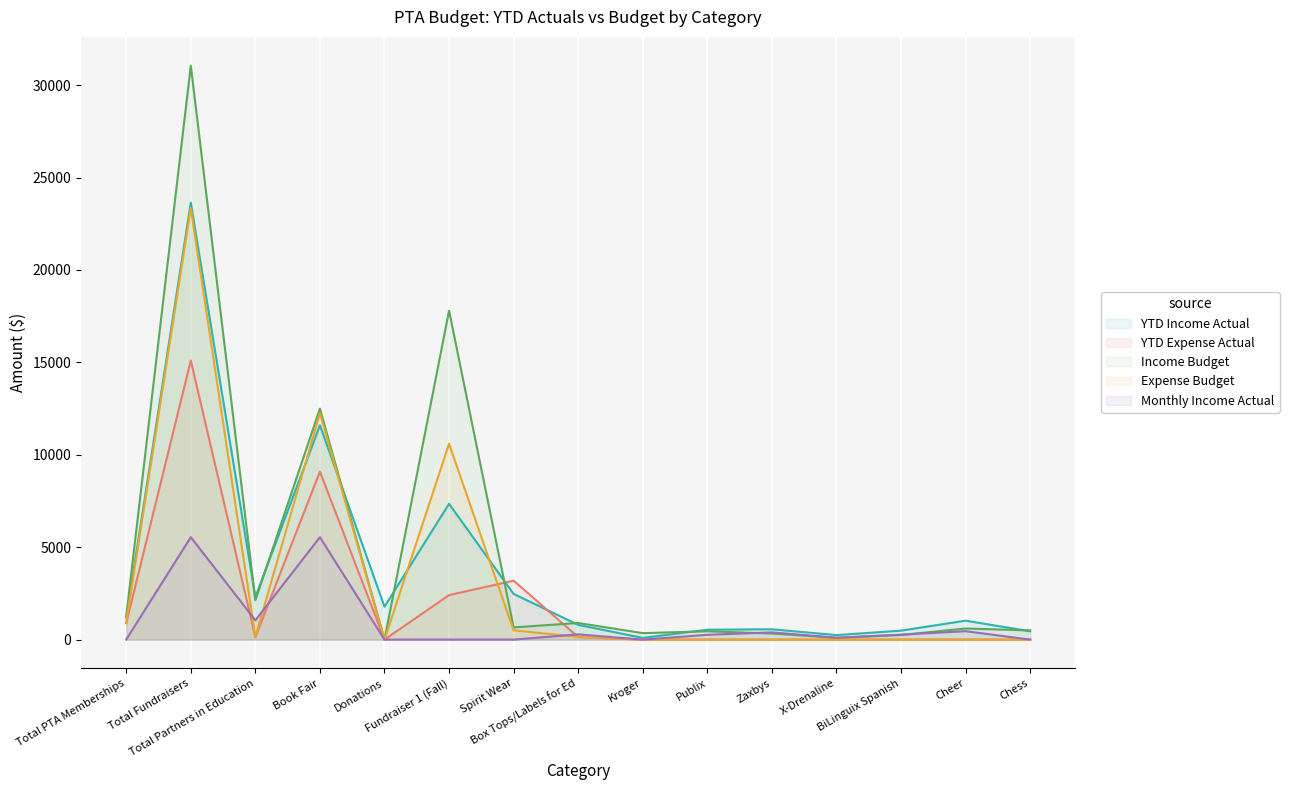

What are all the series names shown in the legend?

YTD Income Actual, YTD Expense Actual, Income Budget, Expense Budget, Monthly Income Actual